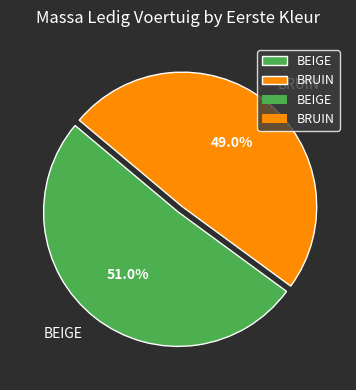

Which has a higher value, BEIGE or BRUIN?

BEIGE